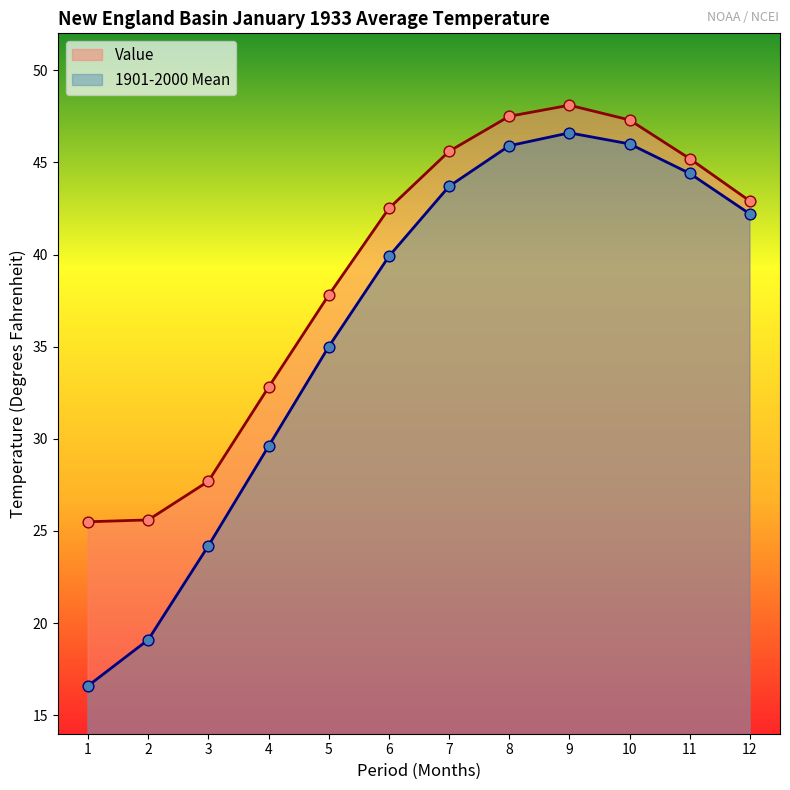

What are all the series names shown in the legend?

Value, 1901-2000 Mean